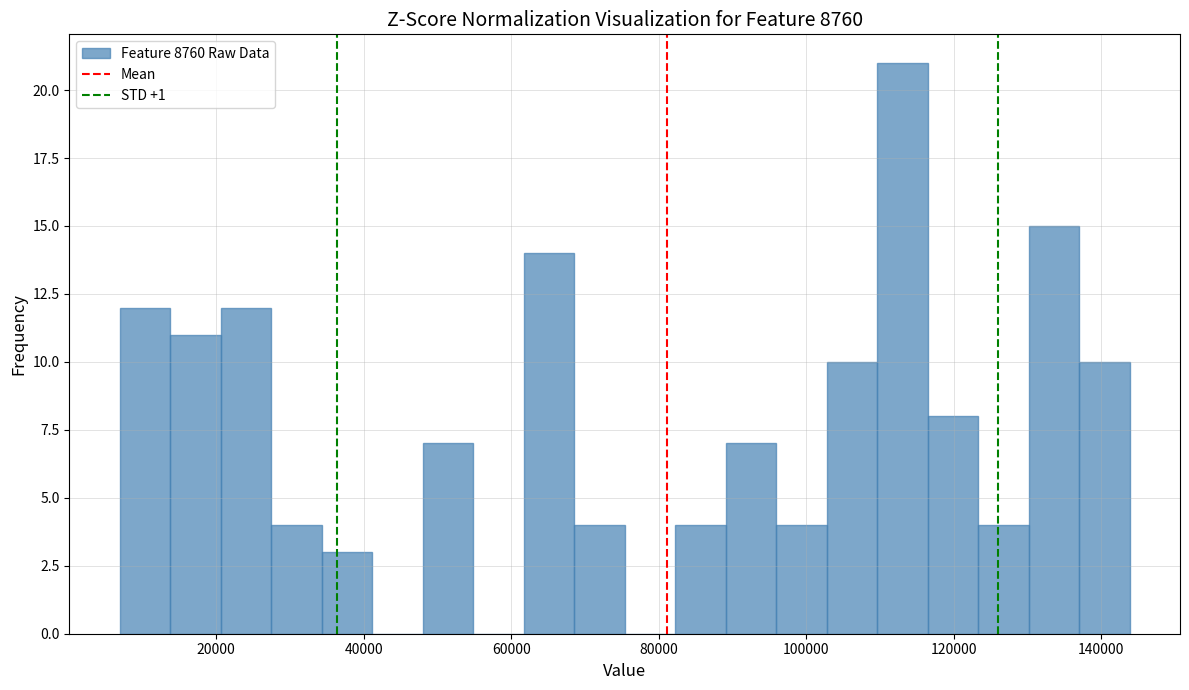

Around what value on the x-axis is the tallest bar? Give the approximate position of its centre, as read against the axis.

114000